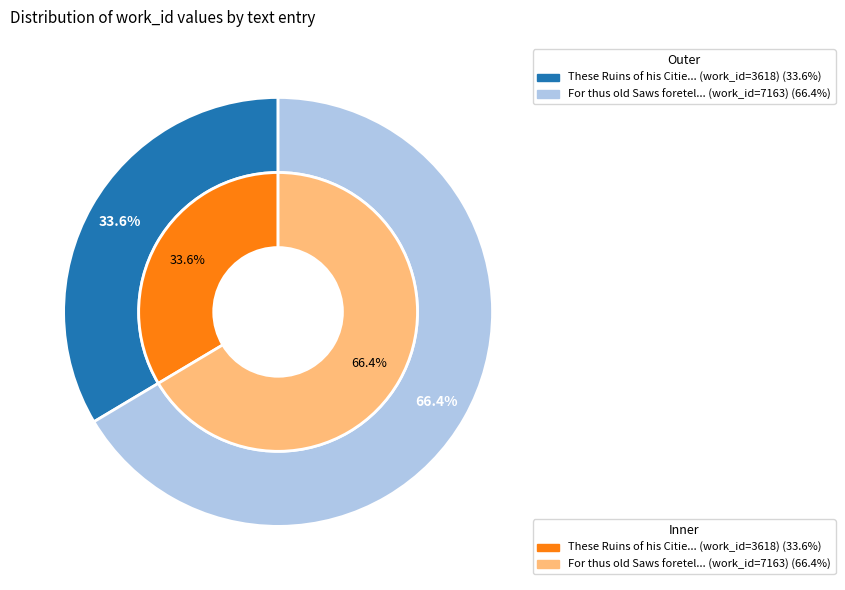

Which slice is the smallest?

These Ruins of his Citie from the Skie